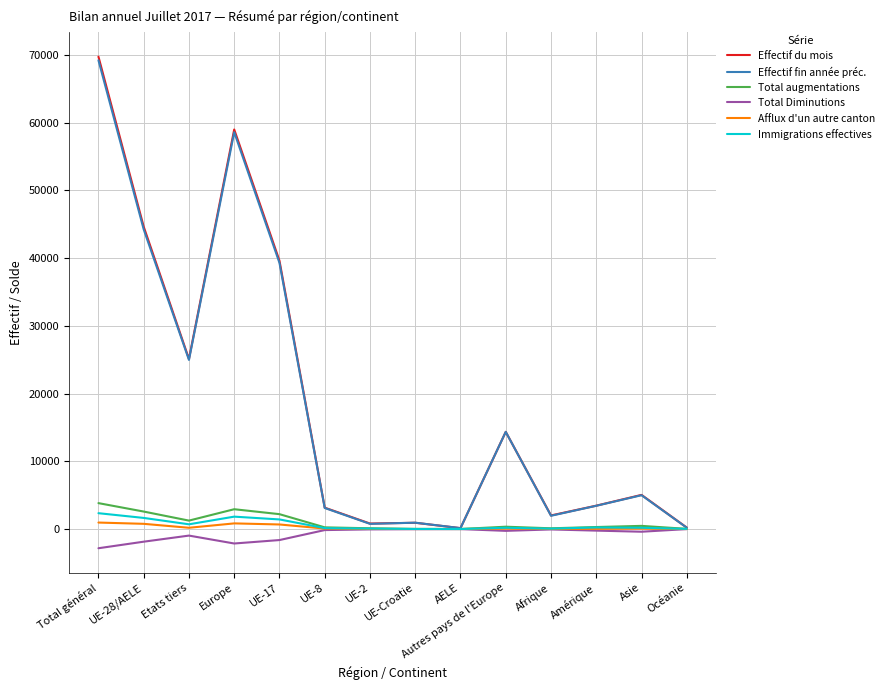

What is the maximum value shown in the chart?

69740